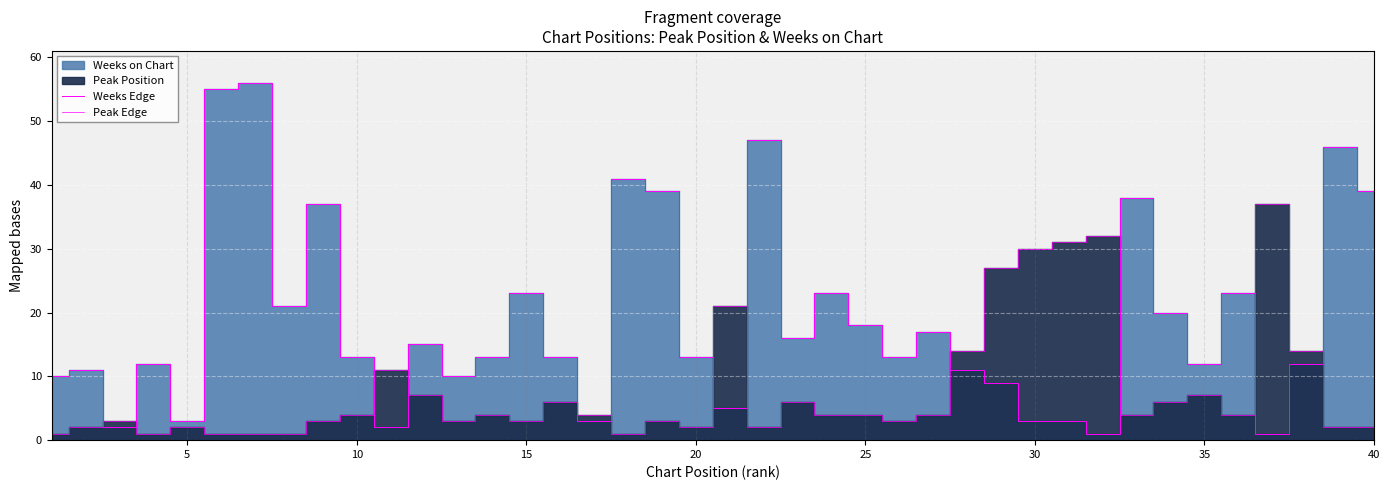

How many data points in Peak Edge are above 4?

14